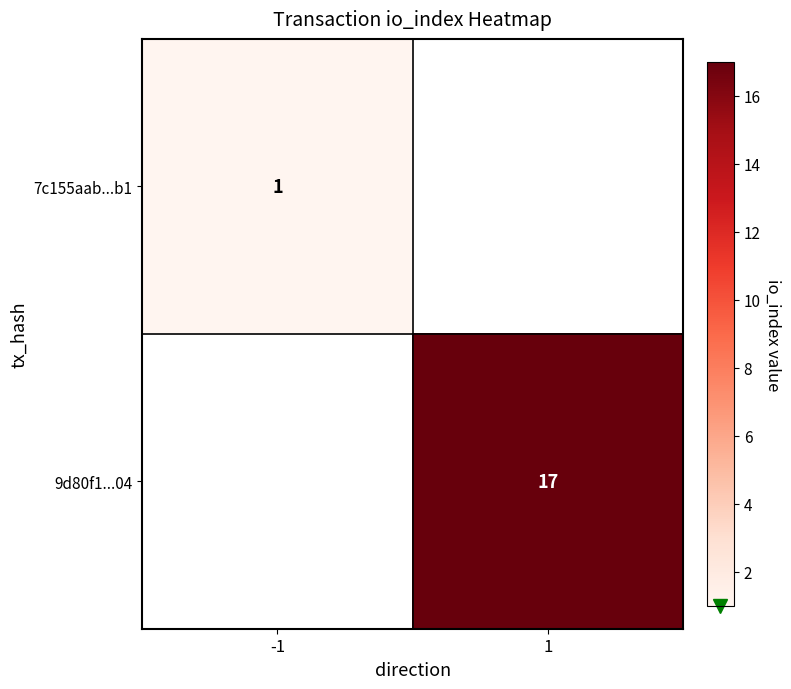

True or false: 9d80f1...04 has a value of 7 at 1.

False